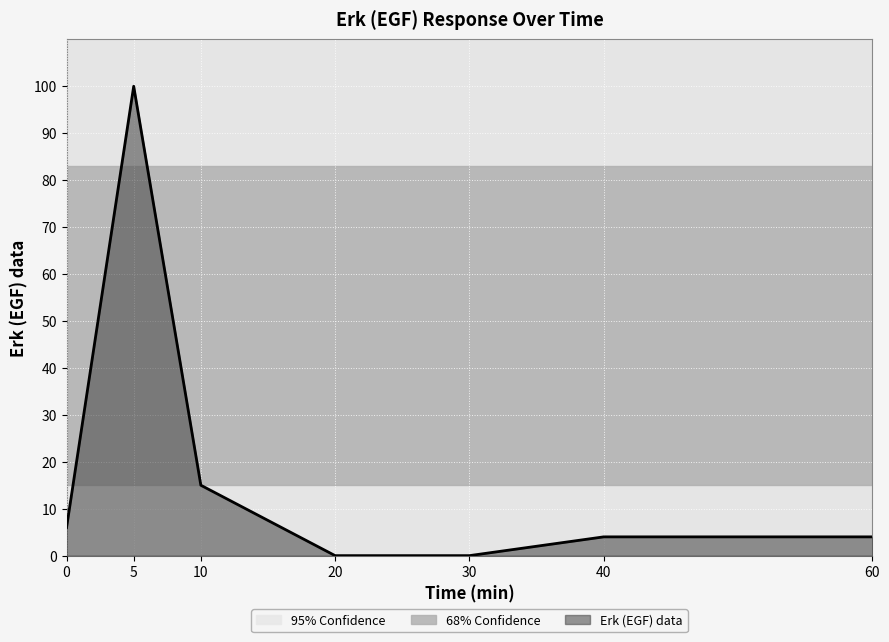

How many data points are less than 4?

2